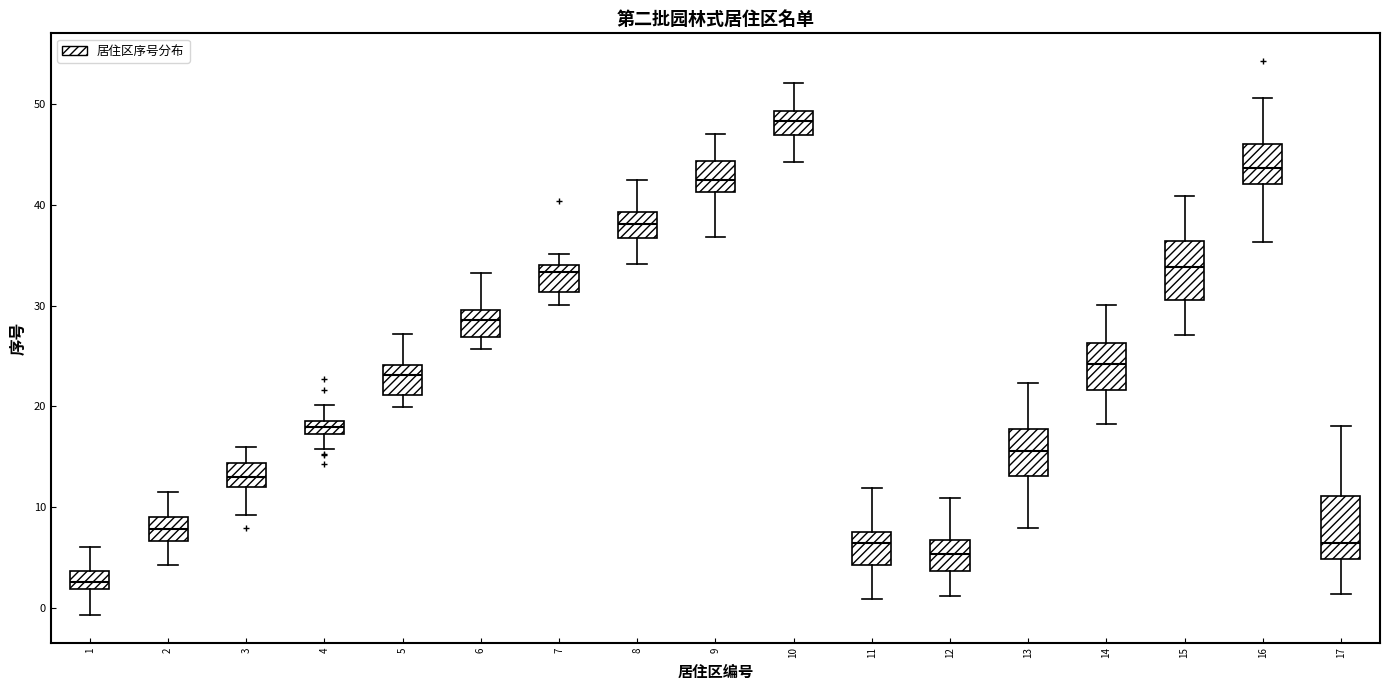

Where does the median line of the box at x = 2 sit on the y-axis? The values are not printed on the chart, so give them approximately, as read against the axis.

8